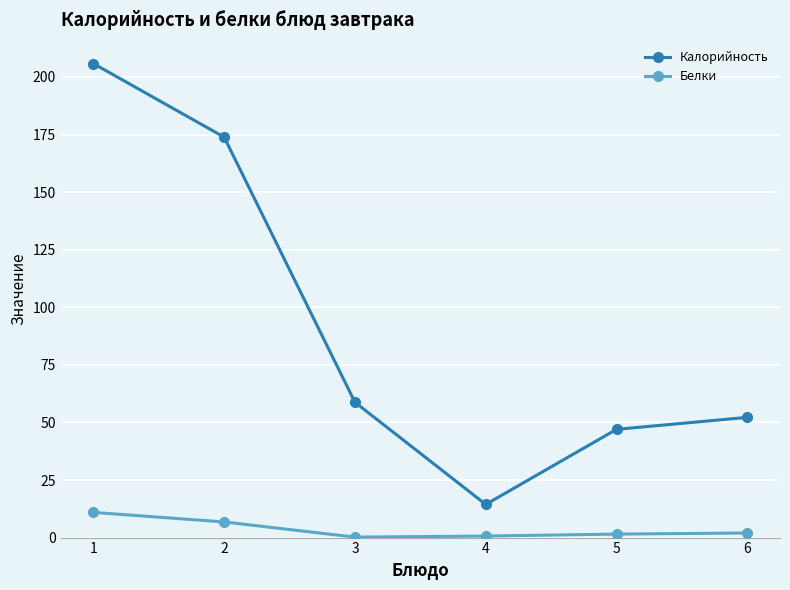

True or false: Калорийность and Белки cross at least once.

False